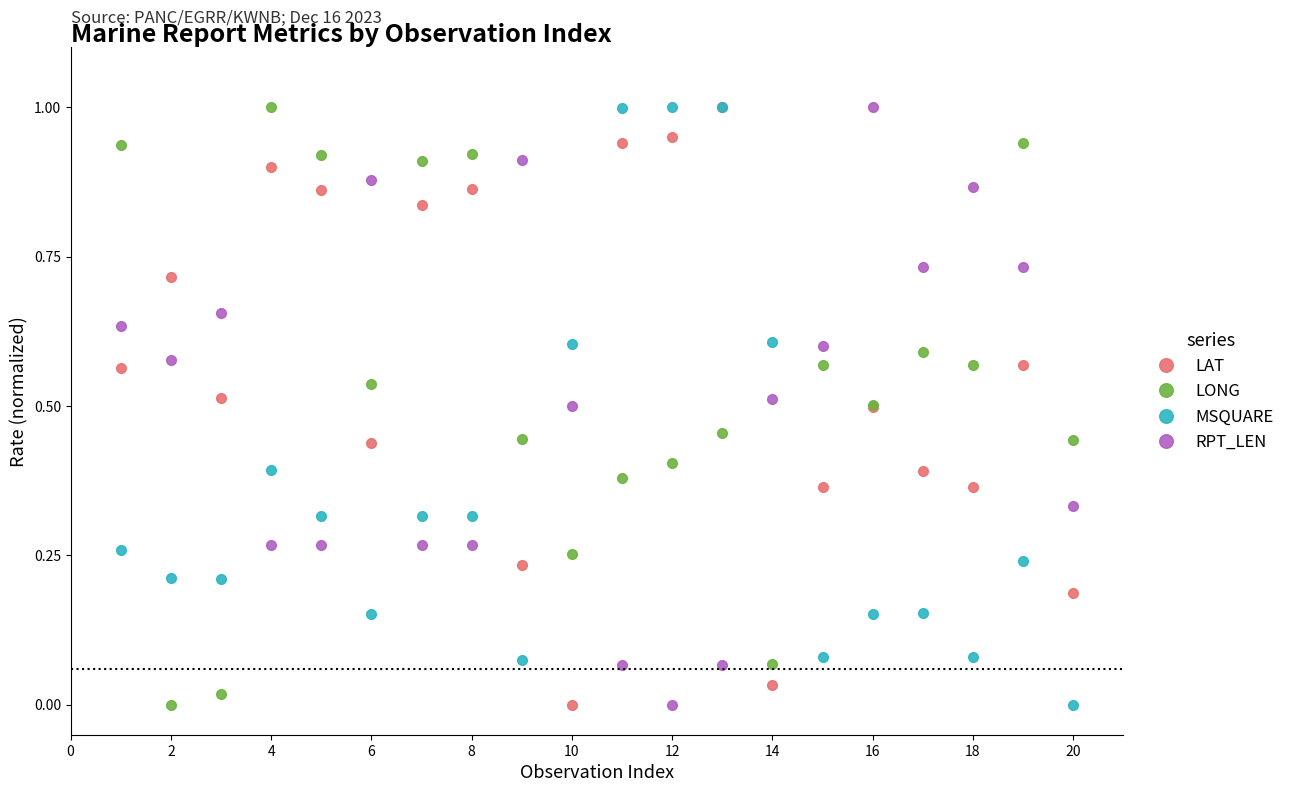

What is the maximum value shown in the chart?

1.0